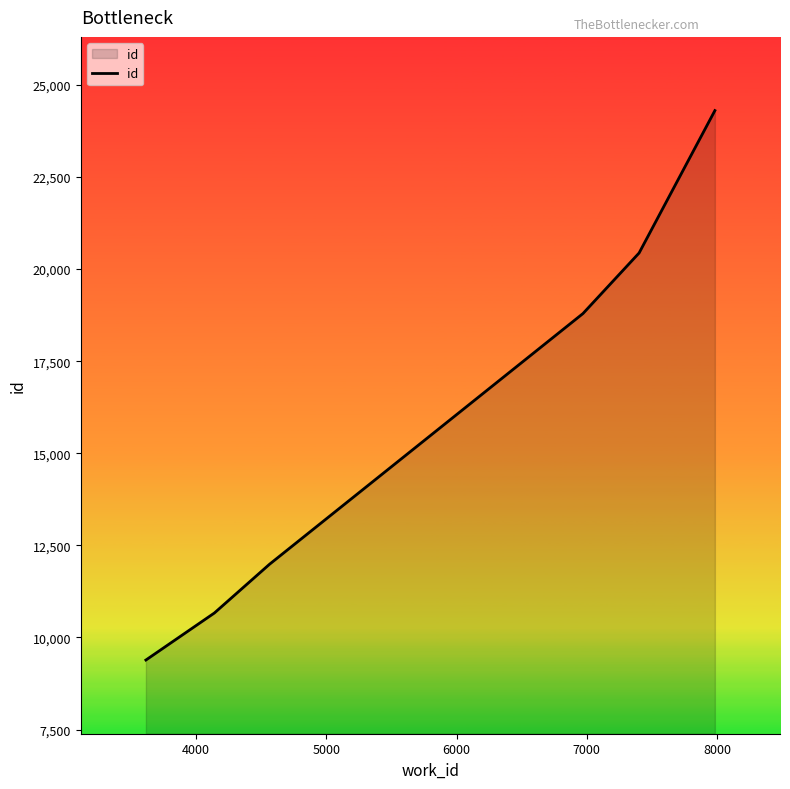

What is the difference between the maximum and minimum values?

14913